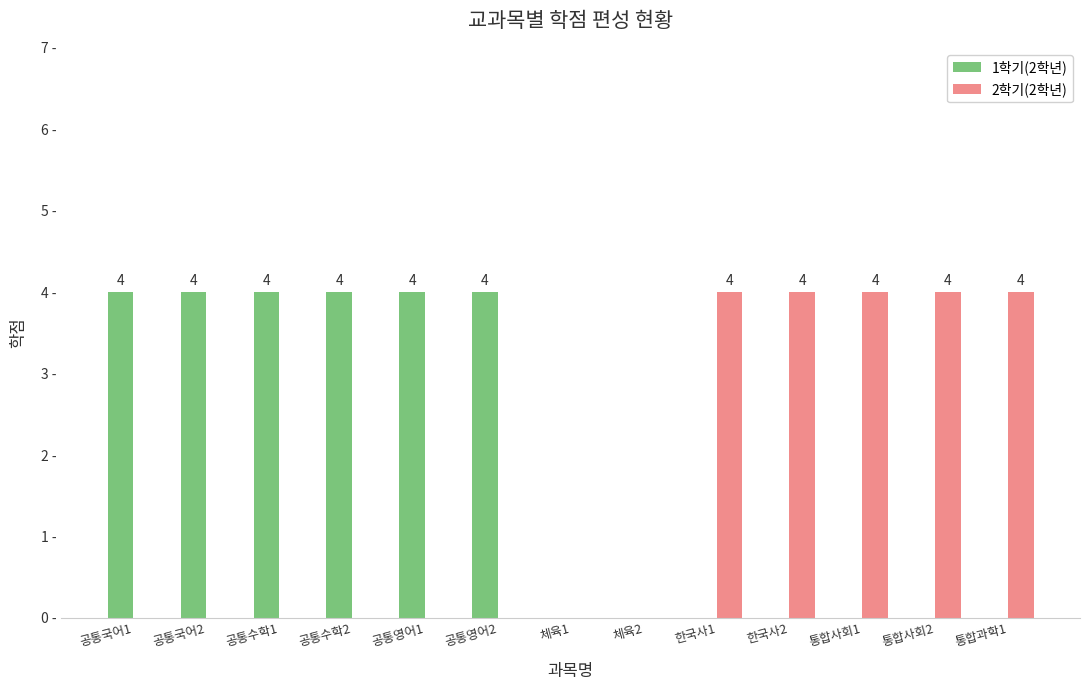

Which series changed the most between 공통국어1 and 한국사1?

1학기(2학년)